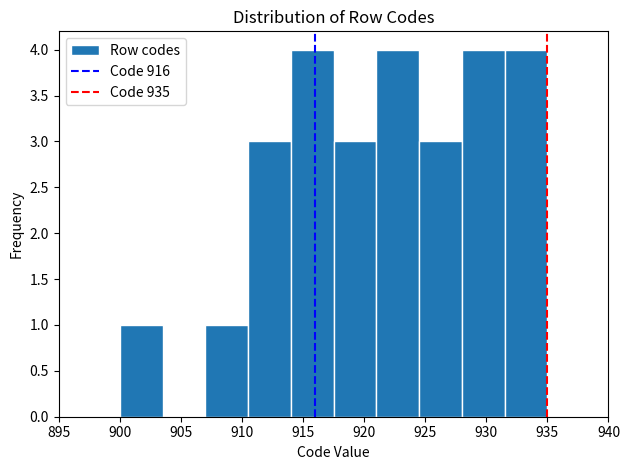

How tall is the bar that spans 917.5 to 921.0 on the x-axis? The values are not printed on the chart, so give them approximately, as read against the axis.

3